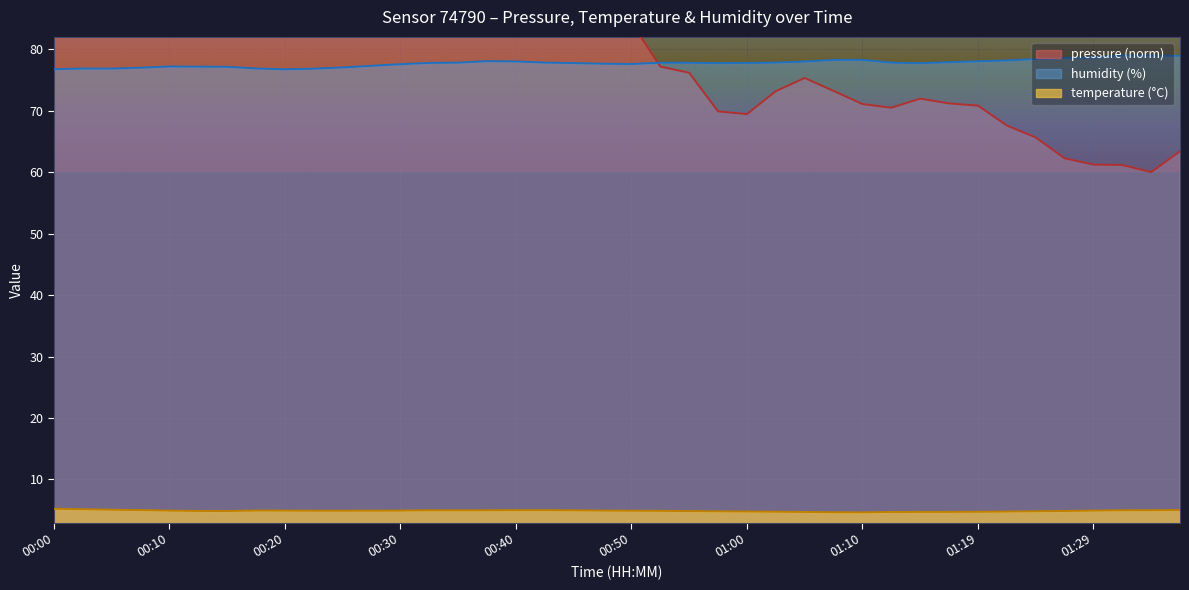

Is the value of humidity at 00:20 greater than the value of temperature at 00:57?

Yes